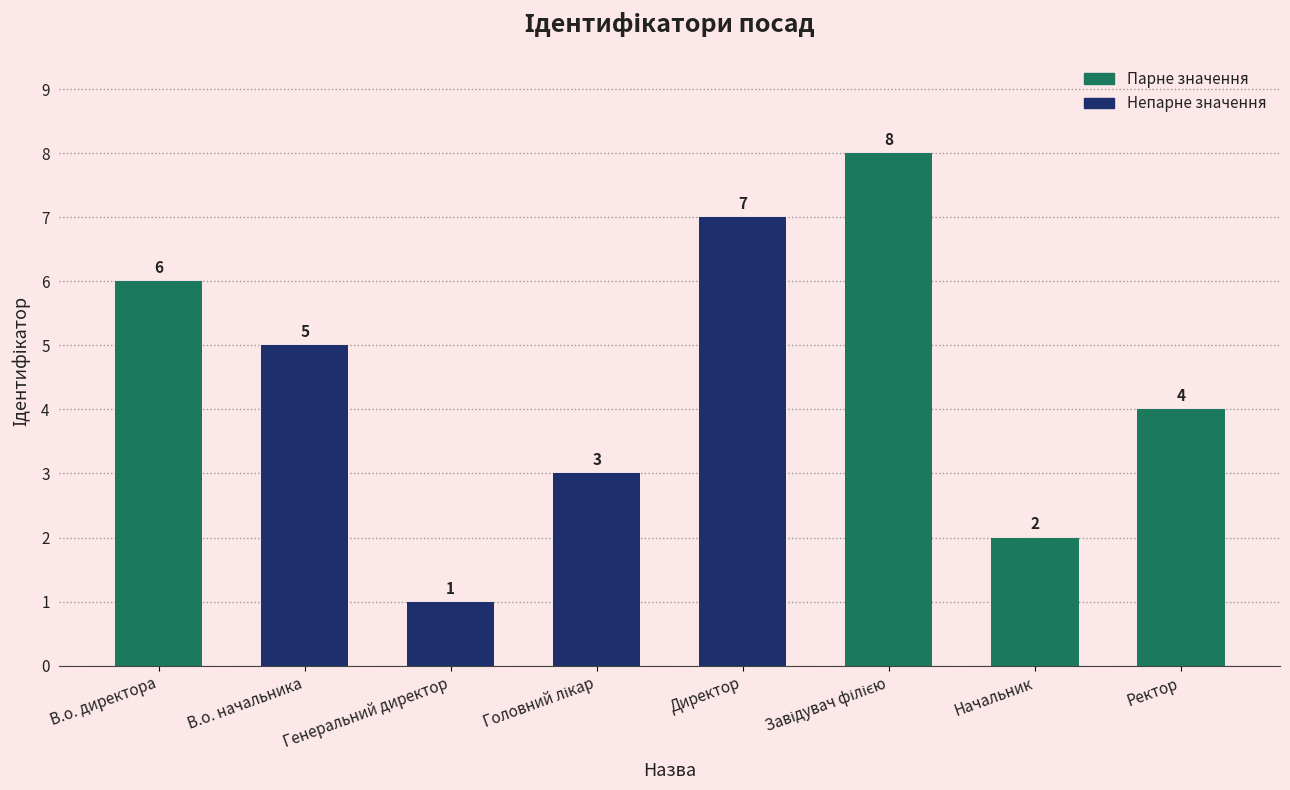

How many values are below 5?

4